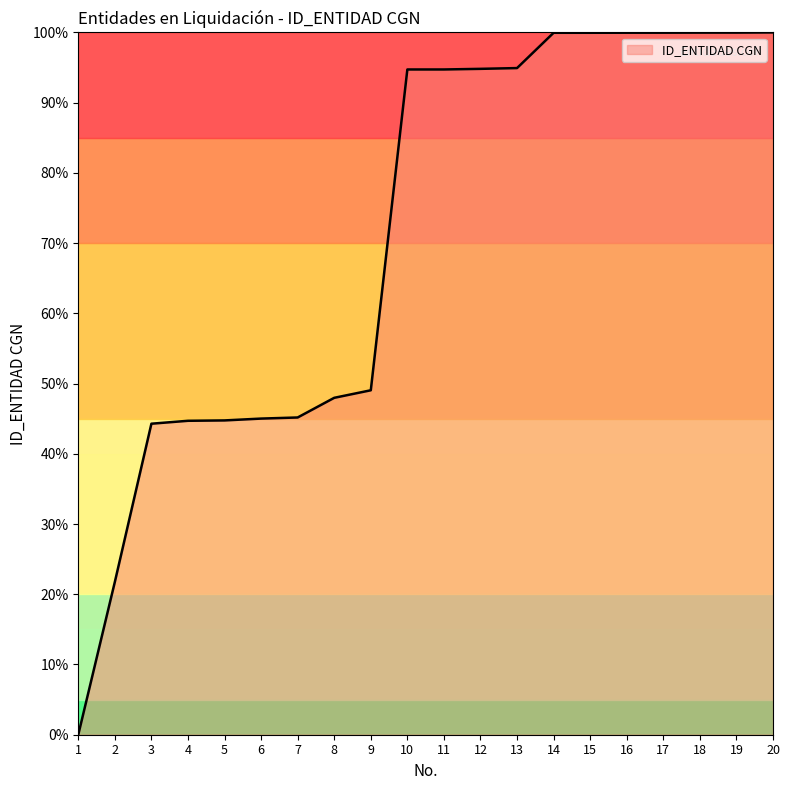

Is it true that the value at 7 is 45.2?

True